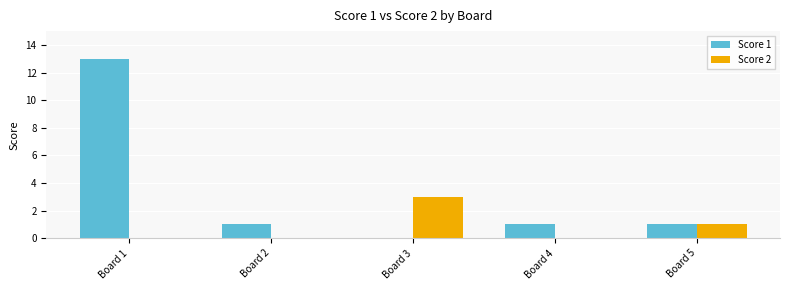

What is the spread (max minus min) of values at Board 3?

3